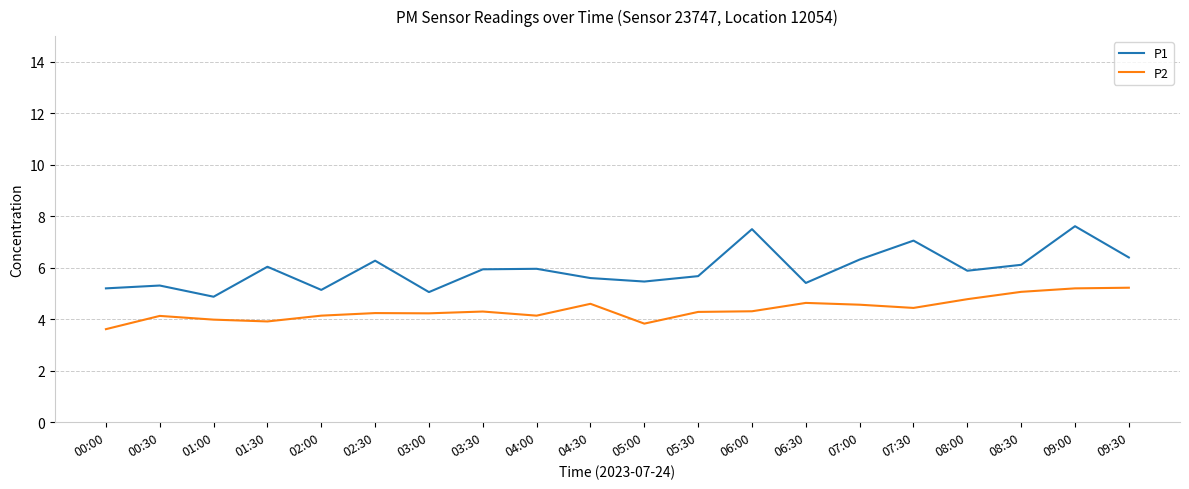

At which category is the sum across all series the highest?

09:00